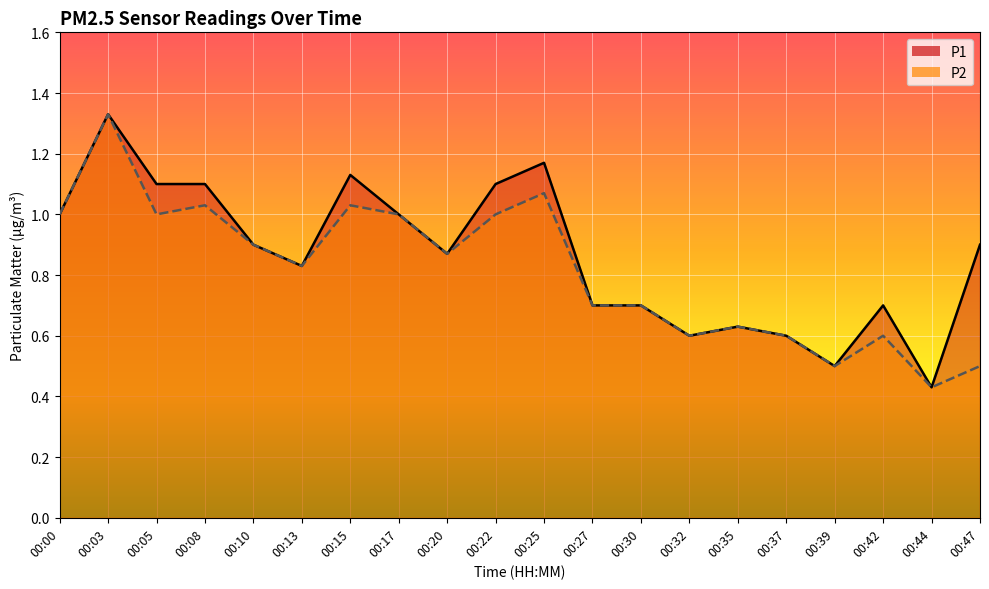

Is it true that P2 equals 0.7 at 00:03?

False